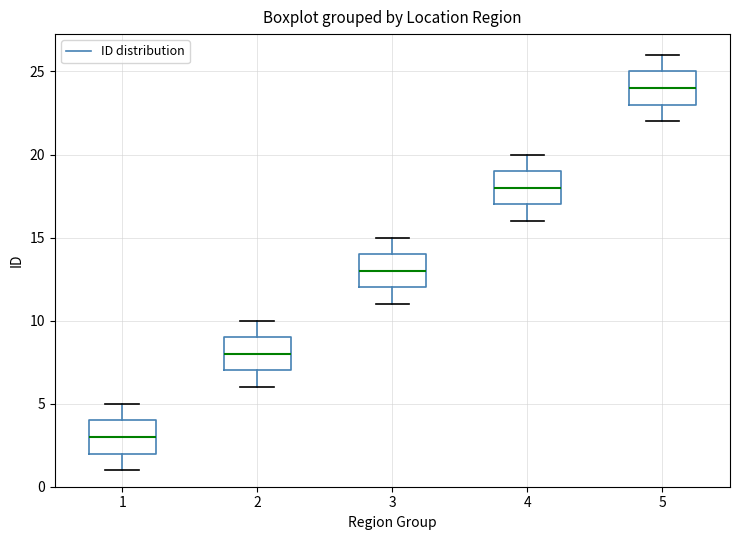

Reading left to right, transcribe this box plot: for each box, give where its median line is, the range the box spans, and where its two whiskers end, as read against the y-axis. The values are not printed on the chart, so give them approximately, as read against the axis.

1: median 3, box 2 to 4, whiskers 1 to 5
2: median 8, box 7 to 9, whiskers 6 to 10
3: median 13, box 12 to 14, whiskers 11 to 15
4: median 18, box 17 to 19, whiskers 16 to 20
5: median 24, box 23 to 25, whiskers 22 to 26